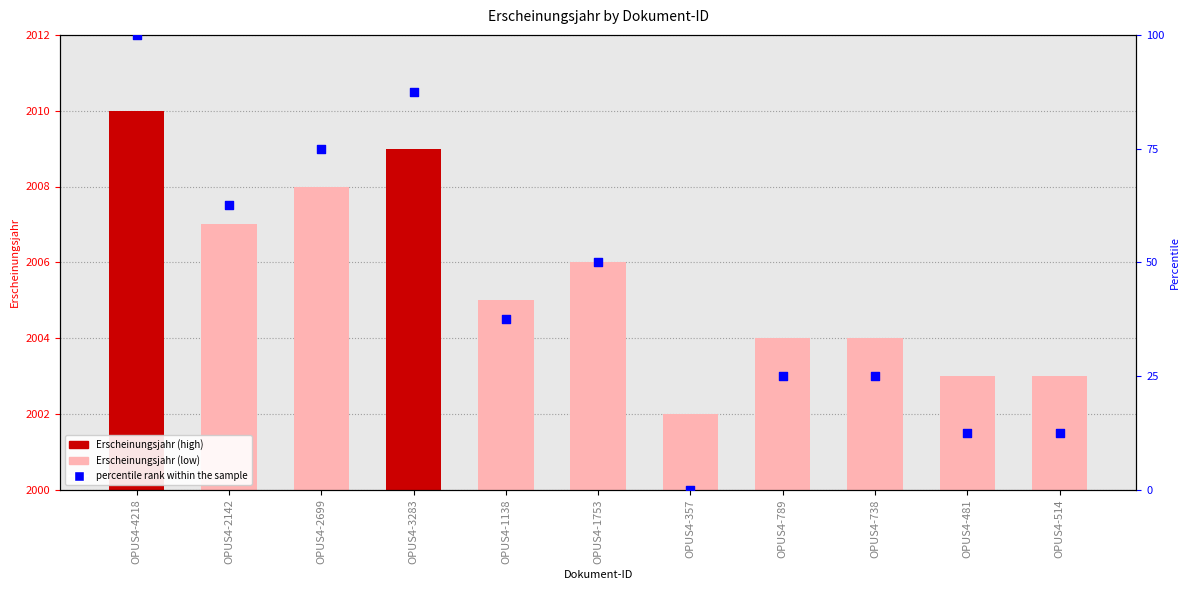

Is the value of percentile rank within the sample at OPUS4-481 greater than the value of Erscheinungsjahr at OPUS4-1138?

No